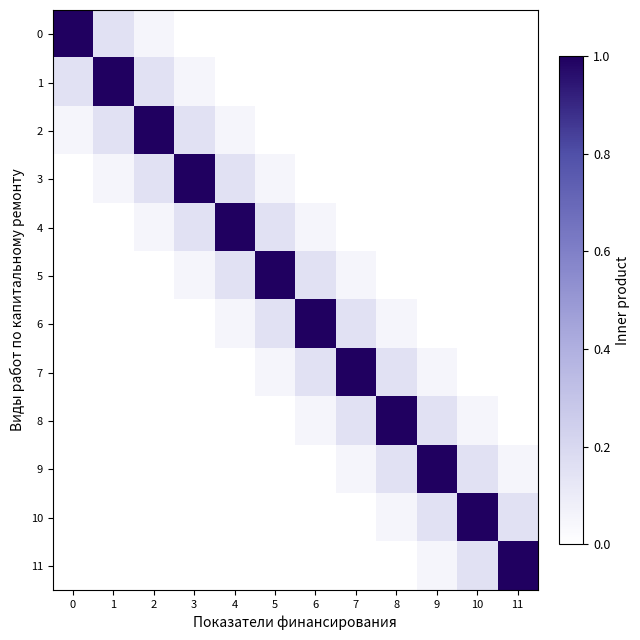

Which has a higher value, 8 or 9?

8